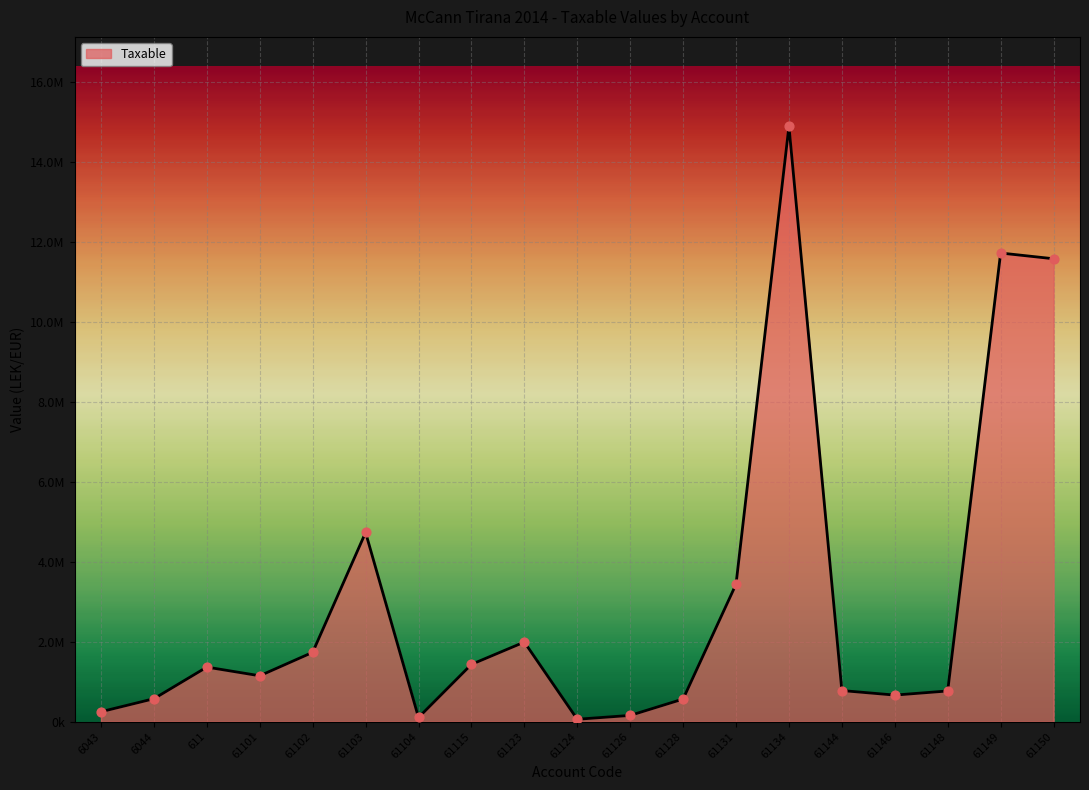

Approximately how many times larger is the value at 6044 compared to 61131?

0.2